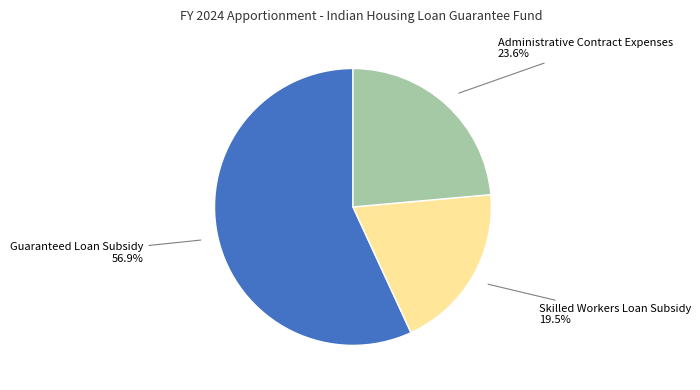

To the nearest percent, what is the difference between the Skilled Workers Loan Subsidy and Administrative Contract Expenses slice percentages?

4%